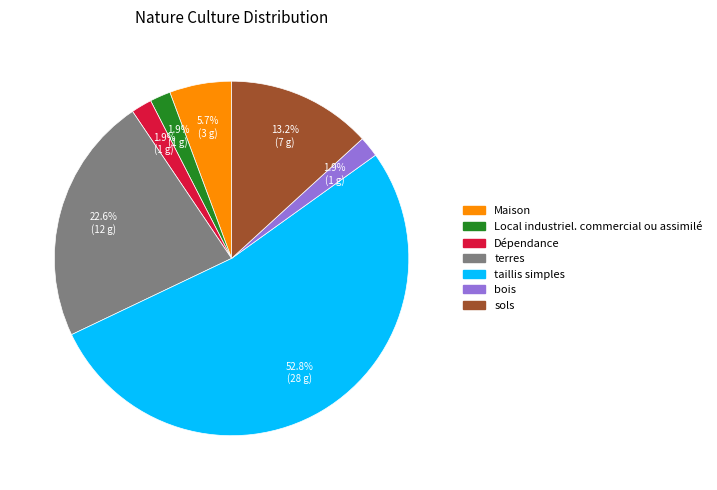

Combined, what portion of the pie is taillis simples and Local industriel. commercial ou assimilé?

54.7%